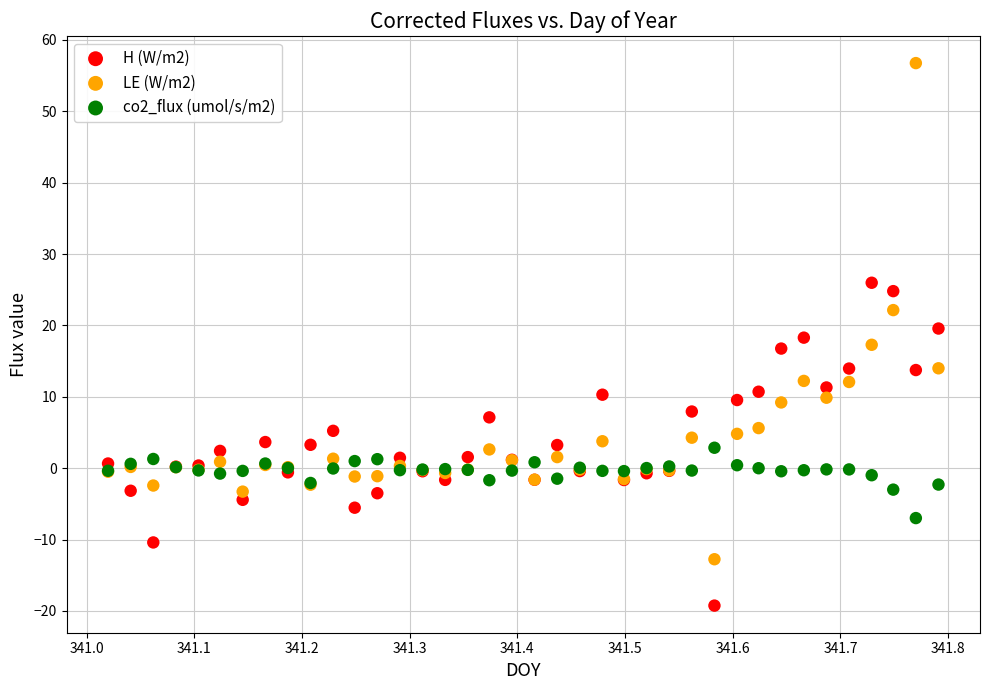

Which series contains the lowest Y value?

H (W/m2)